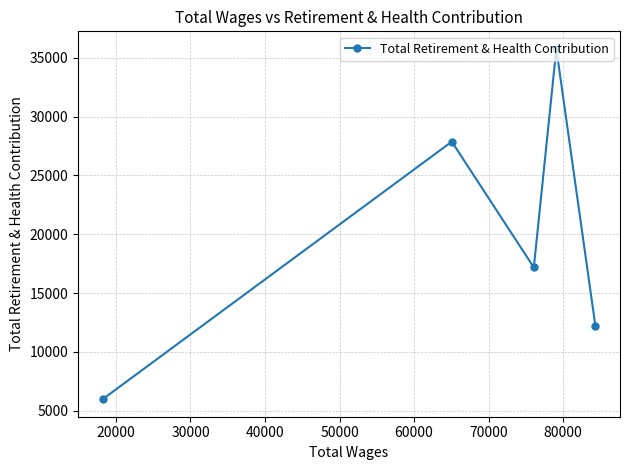

What is the greatest value displayed?

35749